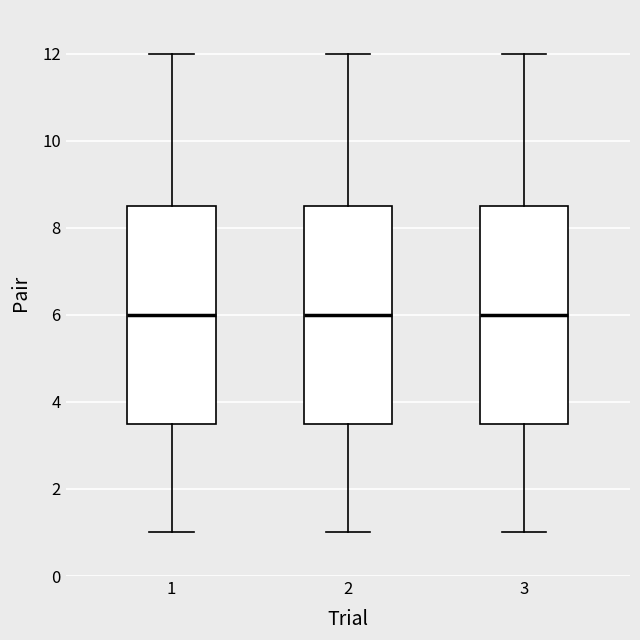

Reading left to right, transcribe this box plot: for each box, give where its median line is, the range the box spans, and where its two whiskers end, as read against the y-axis. The values are not printed on the chart, so give them approximately, as read against the axis.

1: median 6.0, box 3.6 to 8.6, whiskers 1.0 to 12.0
2: median 6.0, box 3.6 to 8.6, whiskers 1.0 to 12.0
3: median 6.0, box 3.6 to 8.6, whiskers 1.0 to 12.0